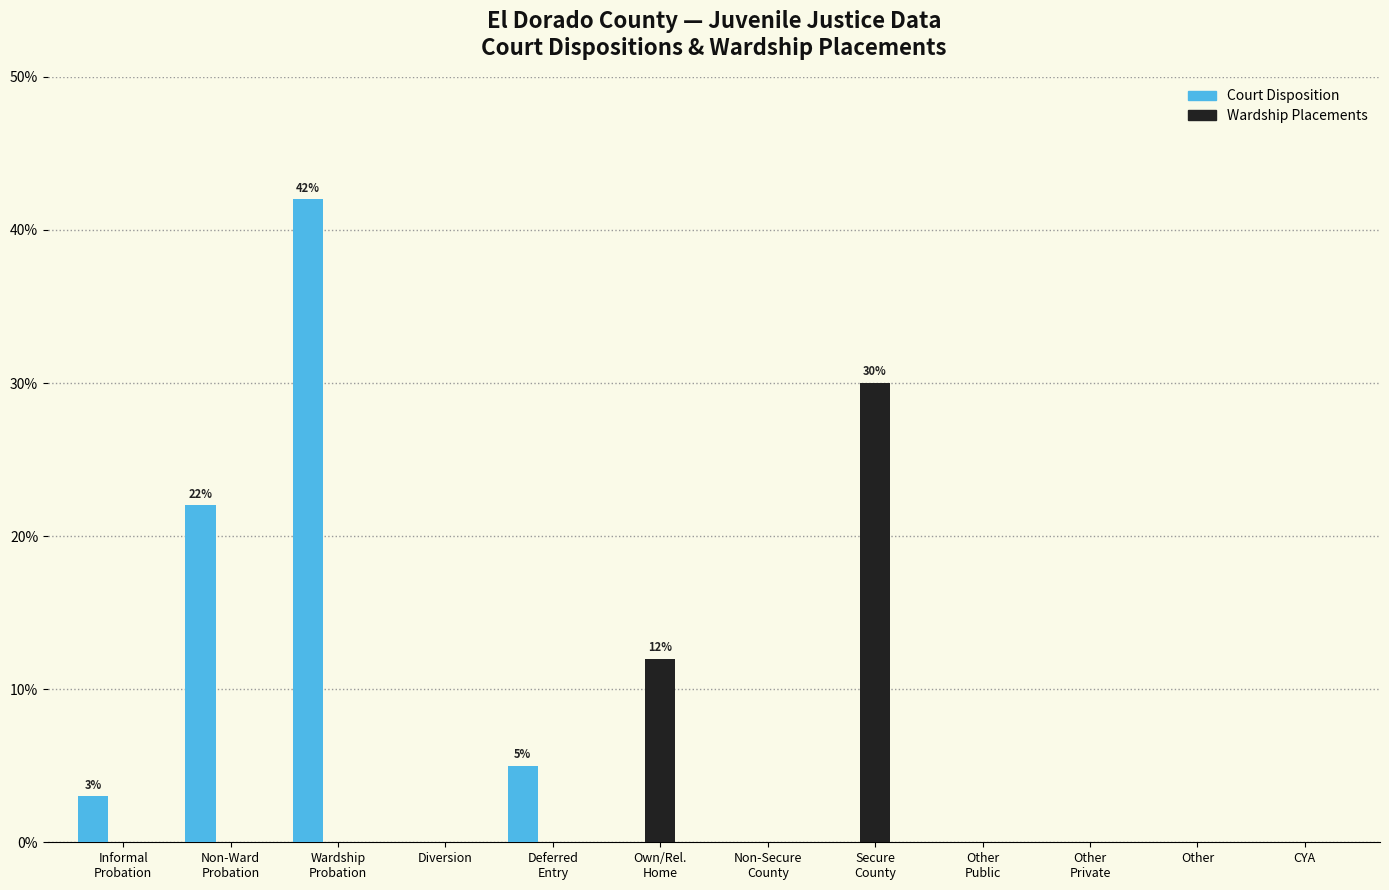

What is the maximum value for Court Disposition?

42